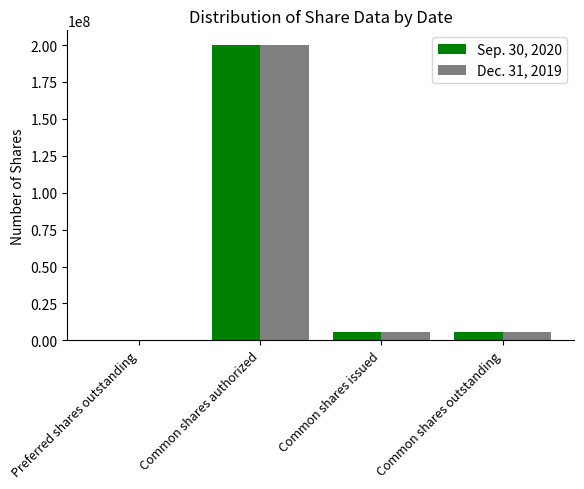

Are the bars grouped side by side (vs. stacked)?

Yes